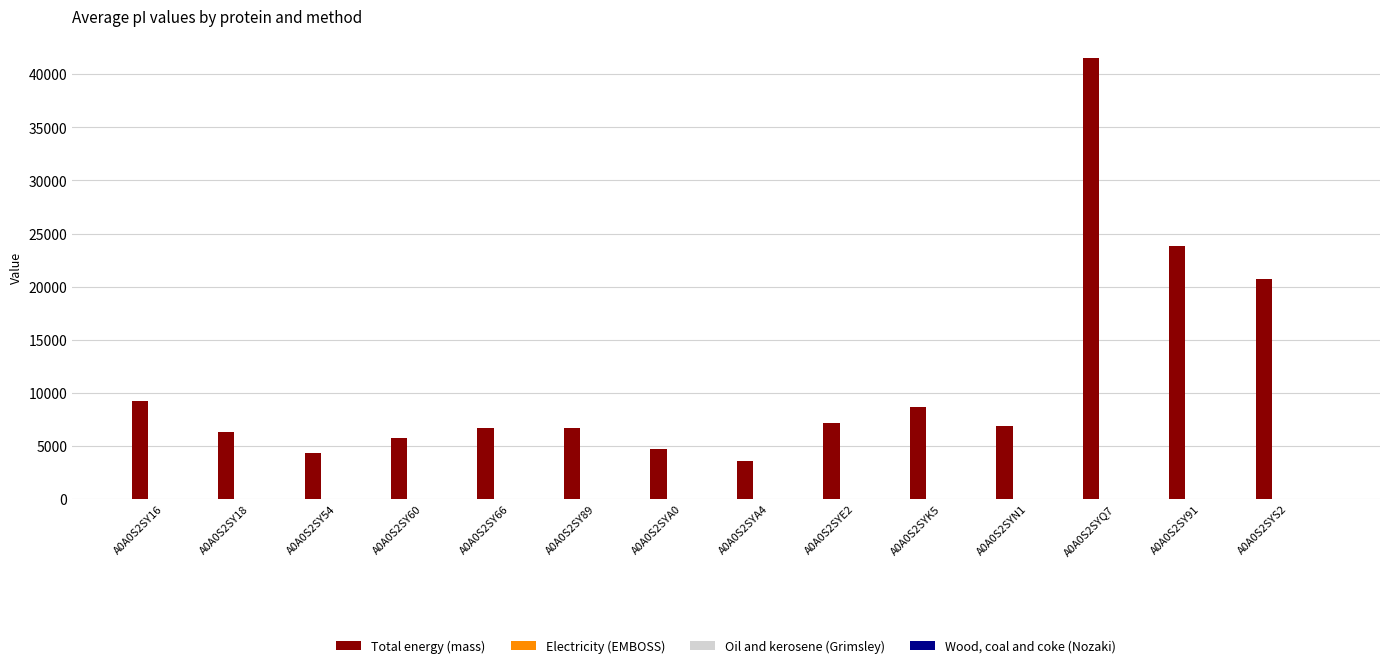

At which category does the chart reach its peak across all series?

A0A0S2SYQ7